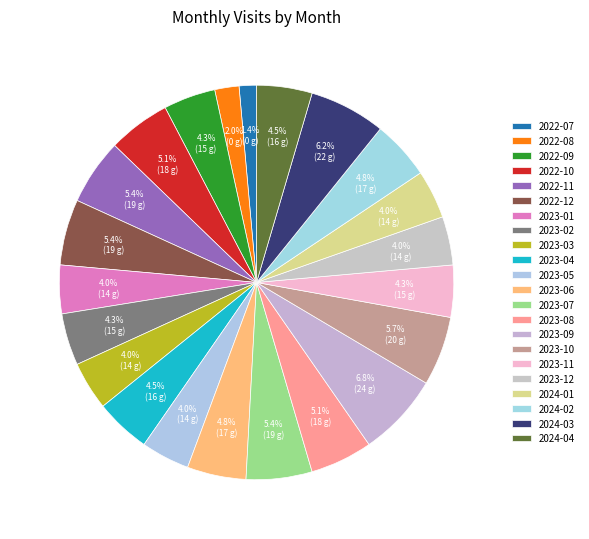

Rank the categories by value from highest to lowest.

2023-09, 2024-03, 2023-10, 2022-11, 2022-12, 2023-07, 2022-10, 2023-08, 2023-06, 2024-02, 2023-04, 2024-04, 2022-09, 2023-02, 2023-11, 2023-01, 2023-03, 2023-05, 2023-12, 2024-01, 2022-08, 2022-07